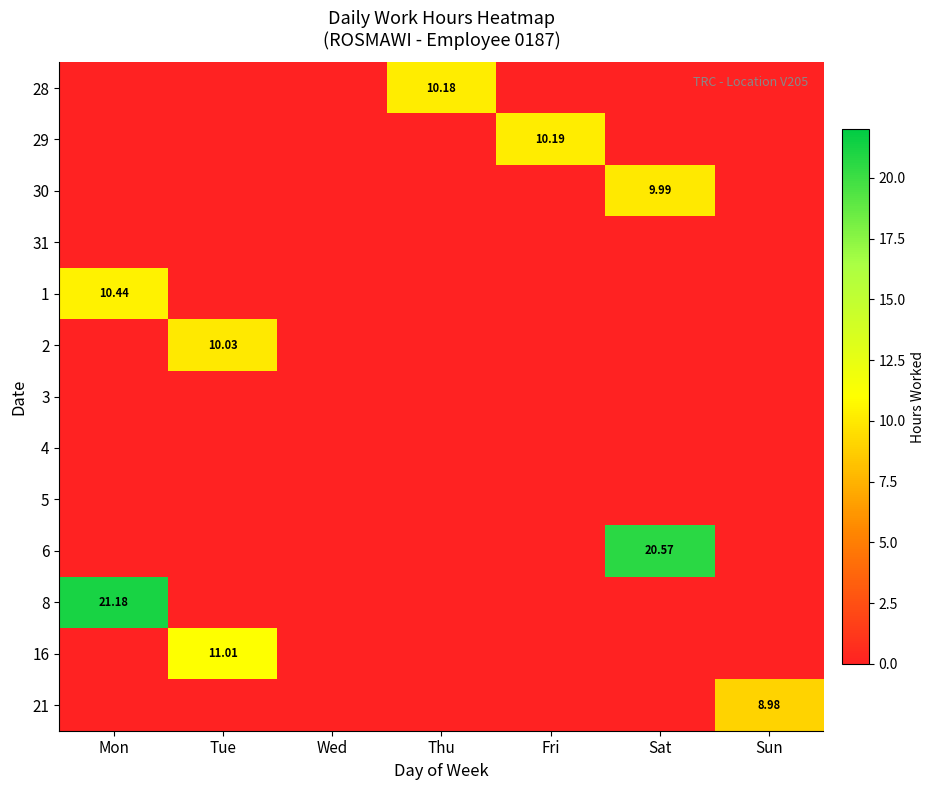

Which series has the largest total across all categories?

8